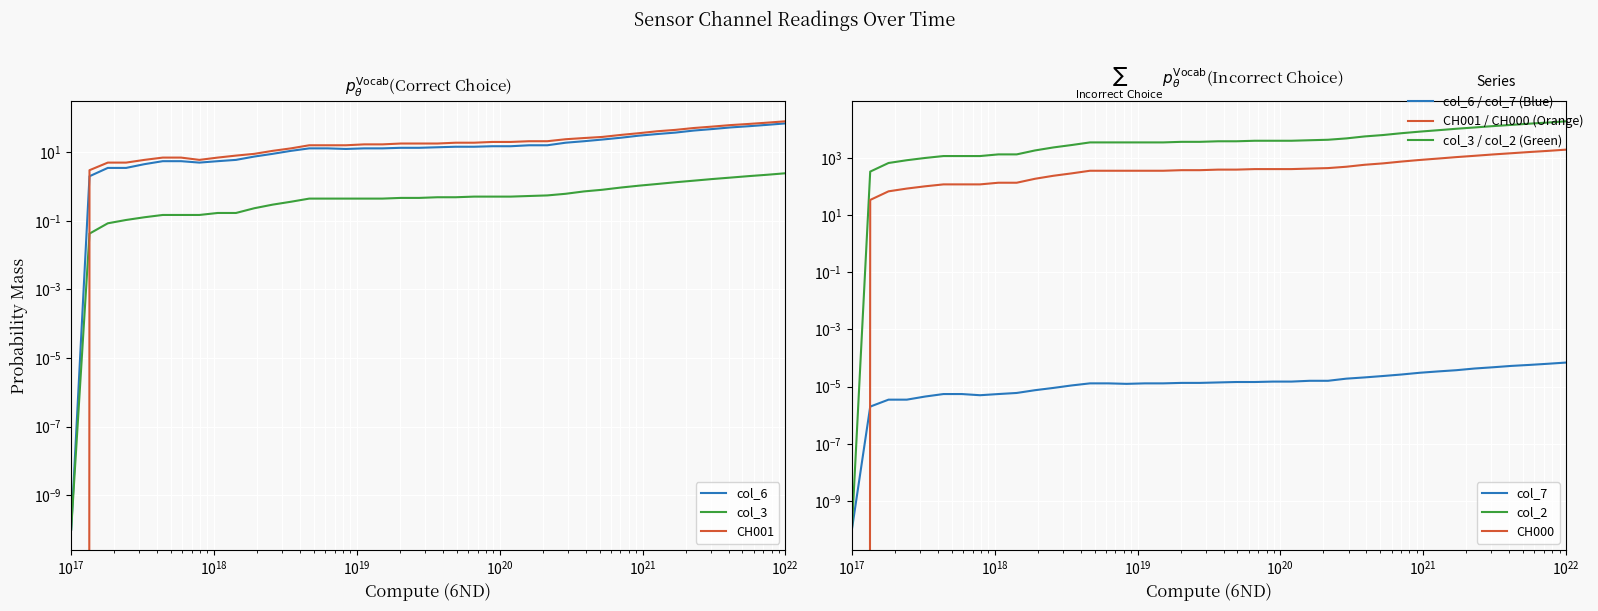

True or false: CH000 and col_2 cross at least once.

False